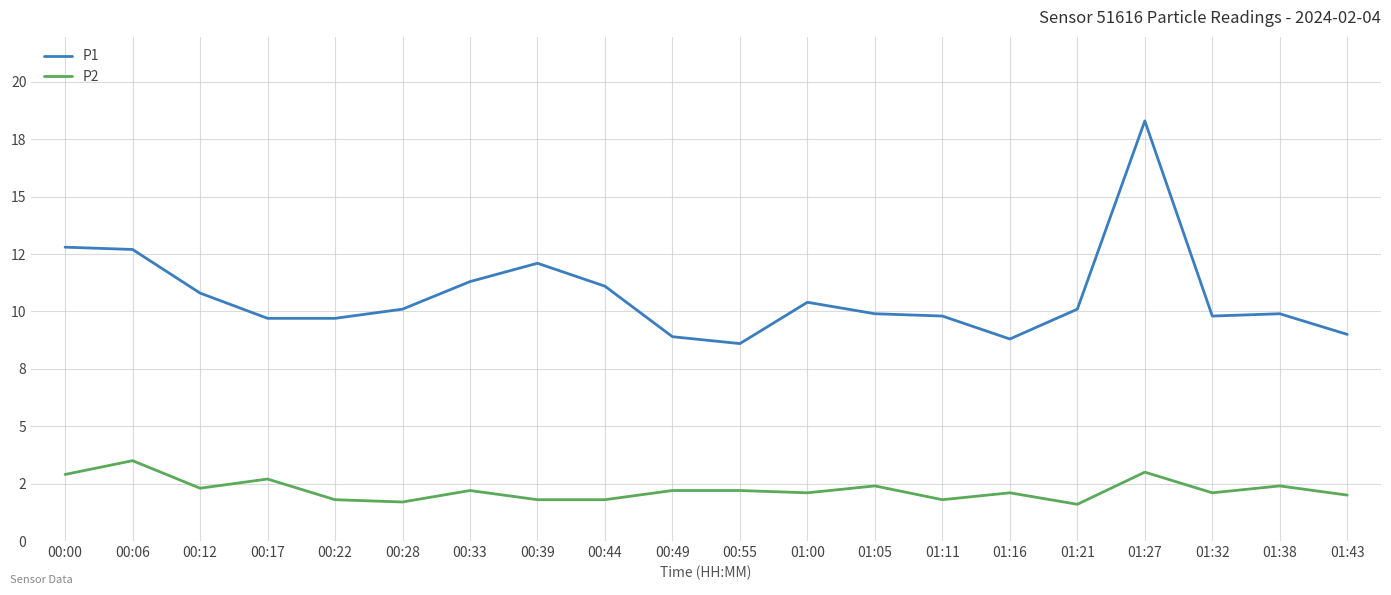

Rank the series at 01:38 from lowest to highest value.

P2, P1